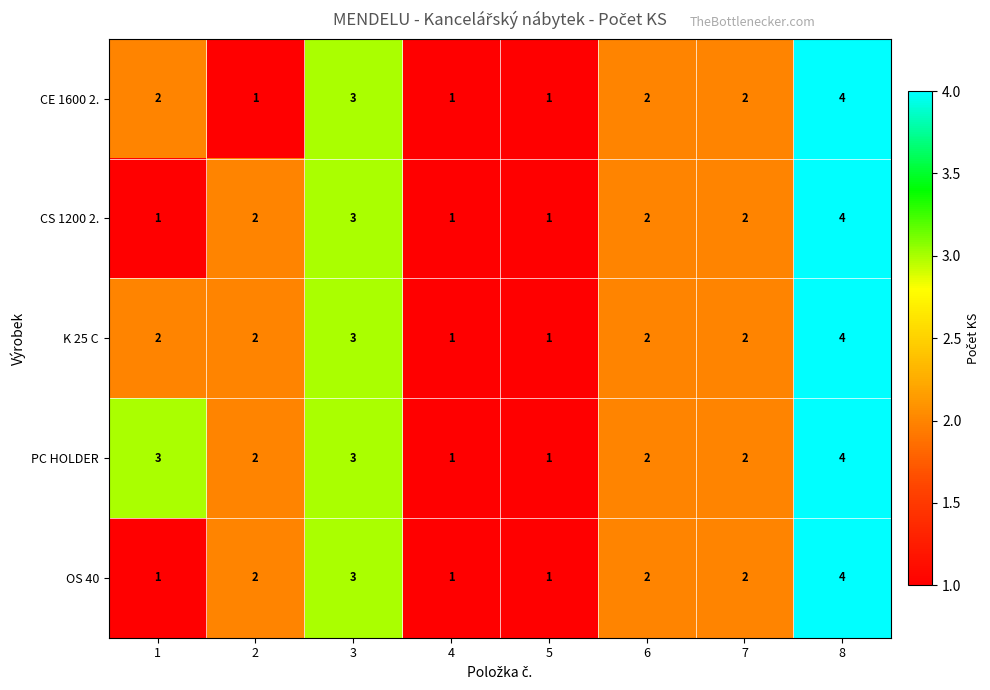

What value does the OS 40 series have at 8?

4